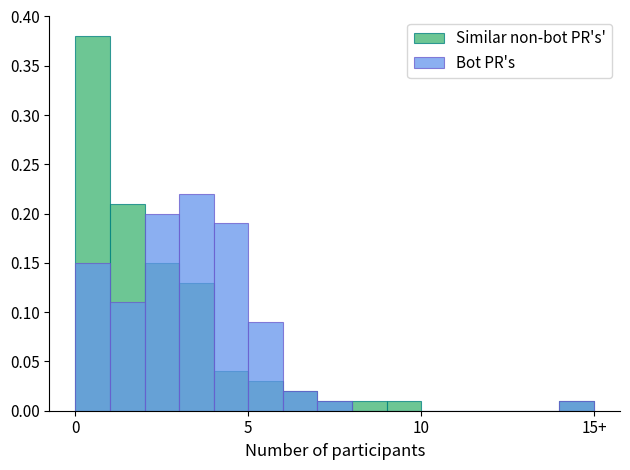

Does the chart contain any negative values?

No